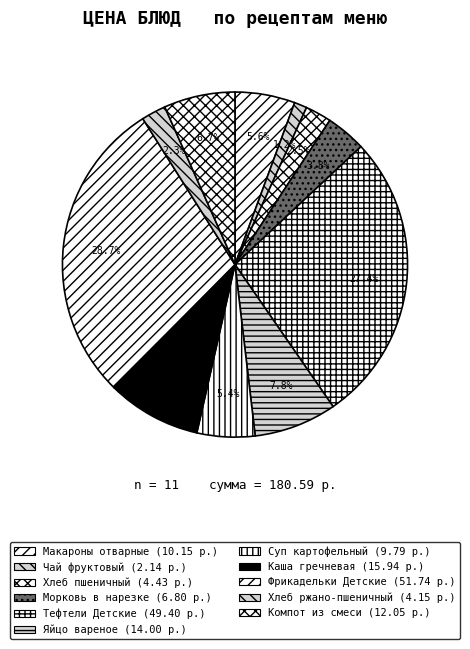

Count the number of slices in the pie.

11